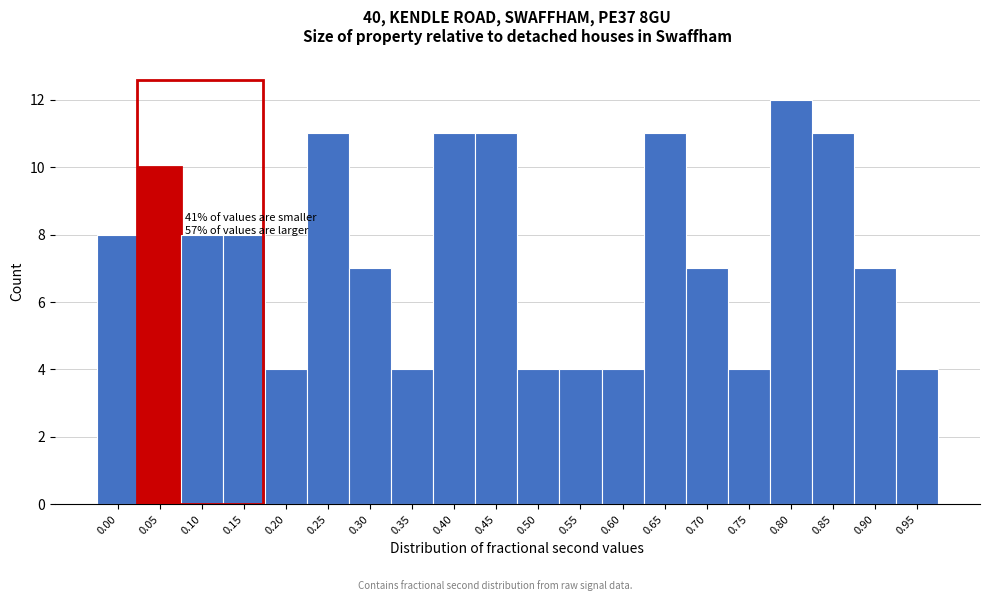

Reading left to right, extract all data points from this chart.

8	10	8	8	4	11	7	4	11	11	4	4	4	11	7	4	12	11	7	4